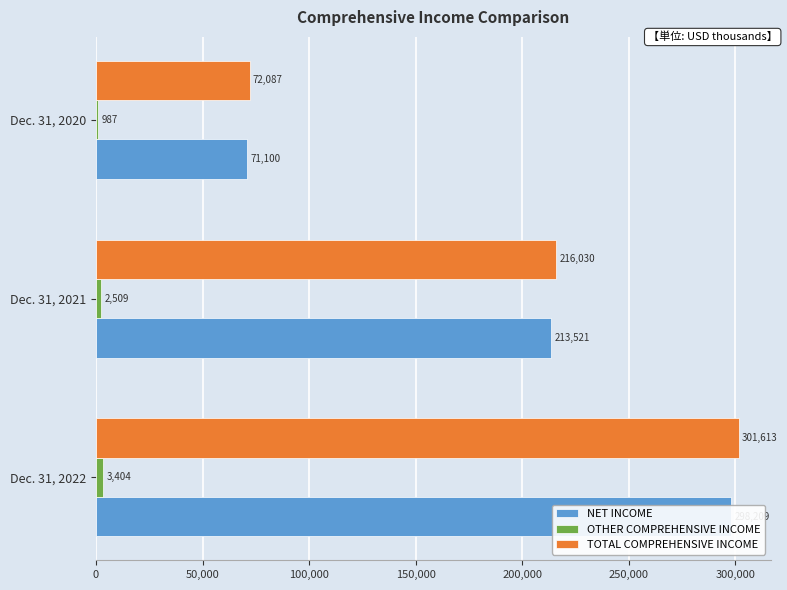

How many values in the OTHER COMPREHENSIVE INCOME series are below 2509?

1